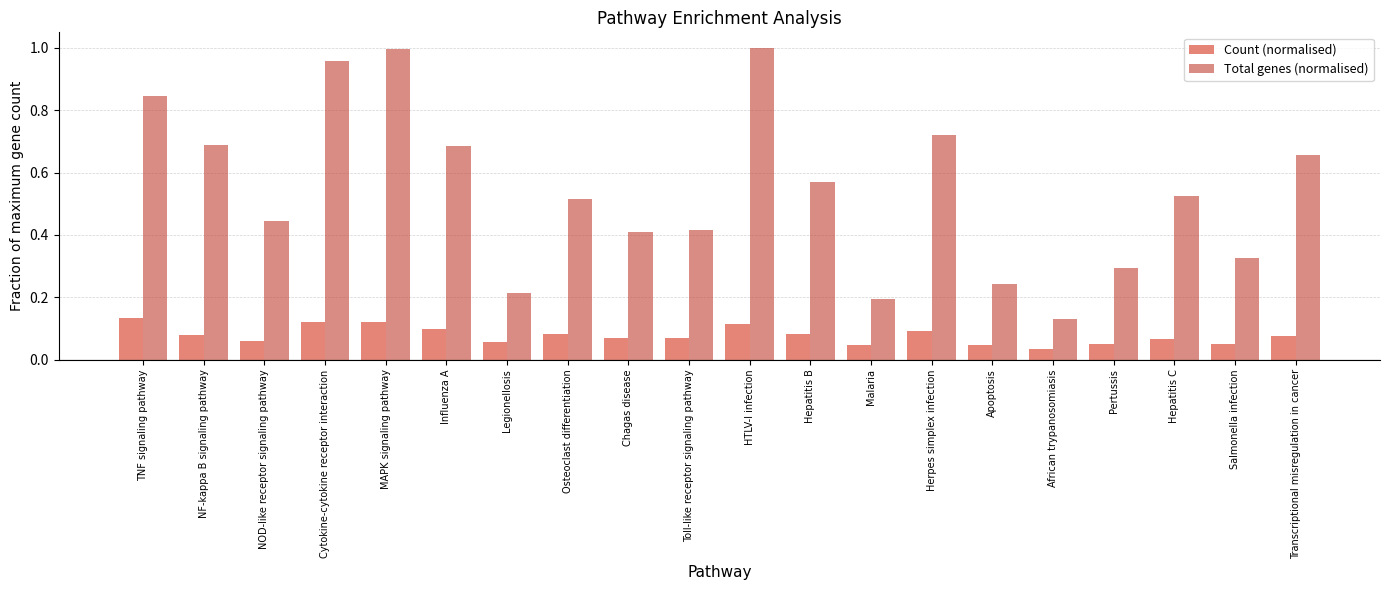

Between Chagas disease and Hepatitis B, which series saw the biggest shift?

Total genes (normalised)